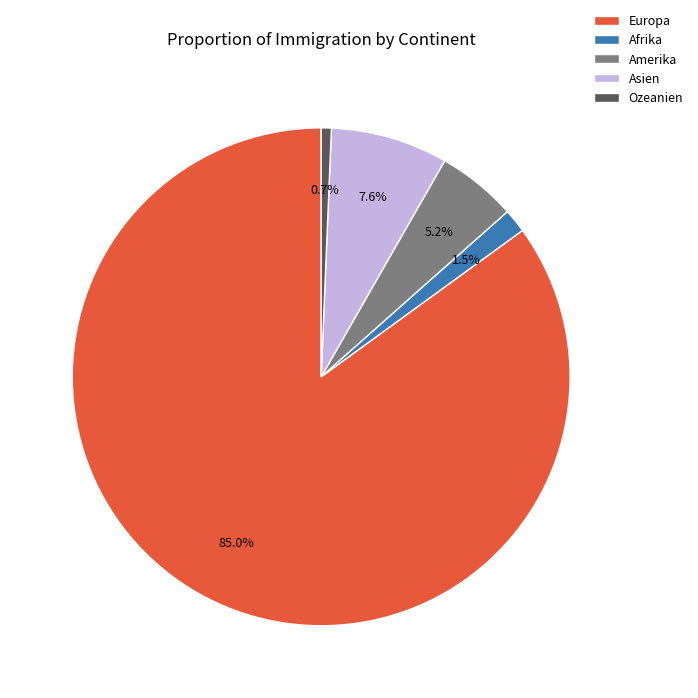

Which slice is the smallest?

Ozeanien